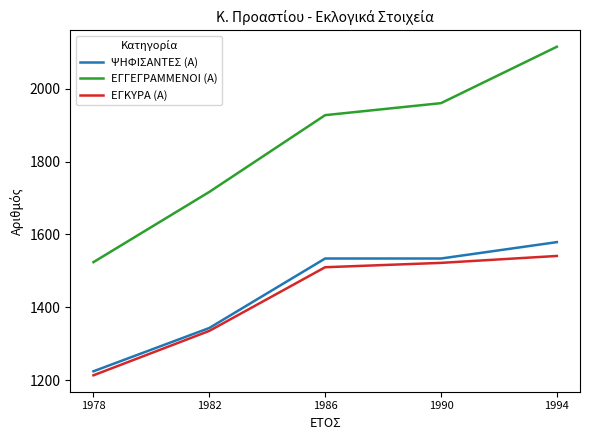

Where is ΕΓΚΥΡΑ (Α) nearest to the value 1377?

1982